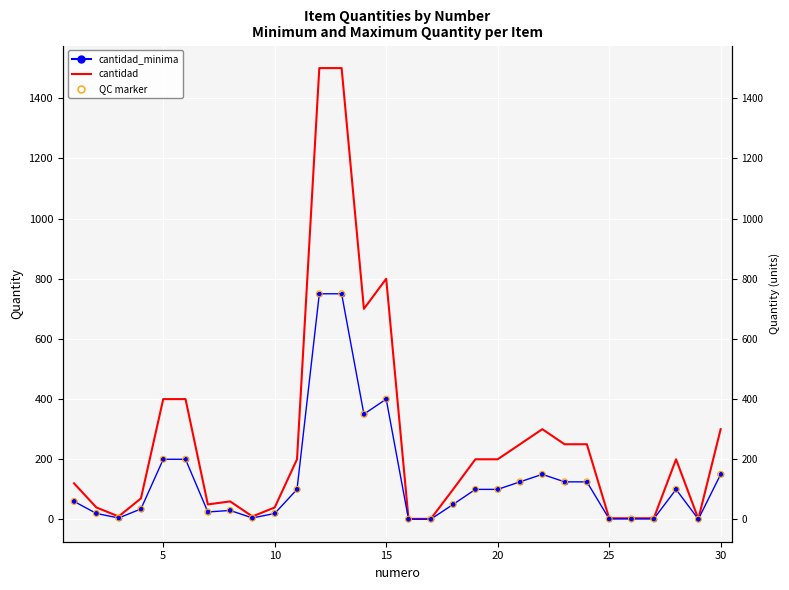

Which series contains the highest Y value?

cantidad